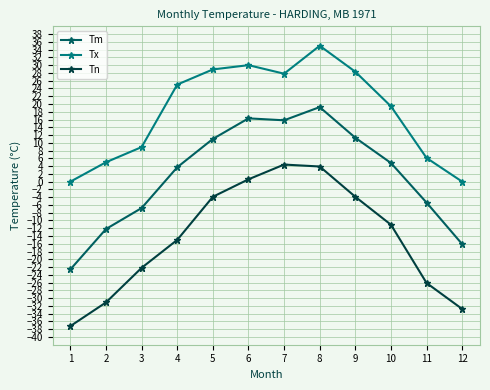

What is the average value of the Tx series?

17.9